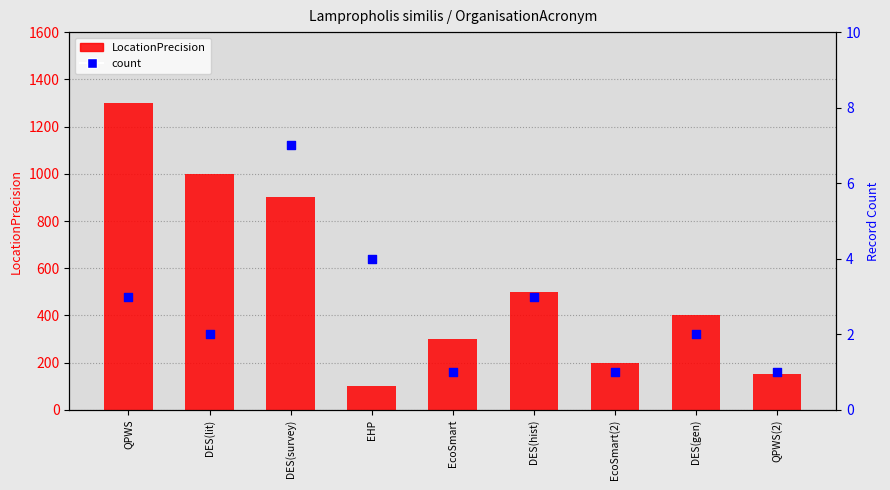

What is the total value across all series at DES(hist)?

503